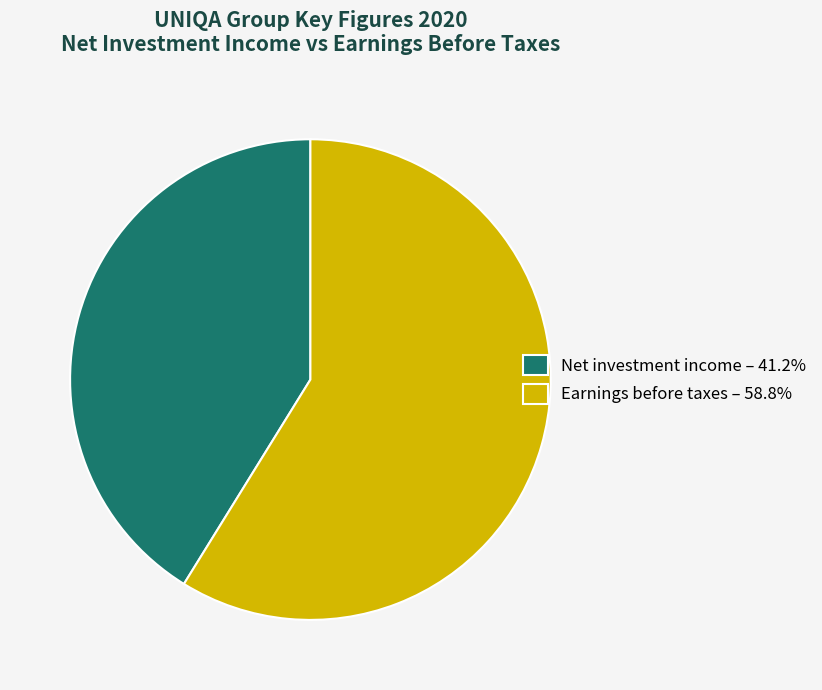

What is the ratio of the value at Earnings before taxes – 58.8% to the value at Net investment income – 41.2%?

1.4